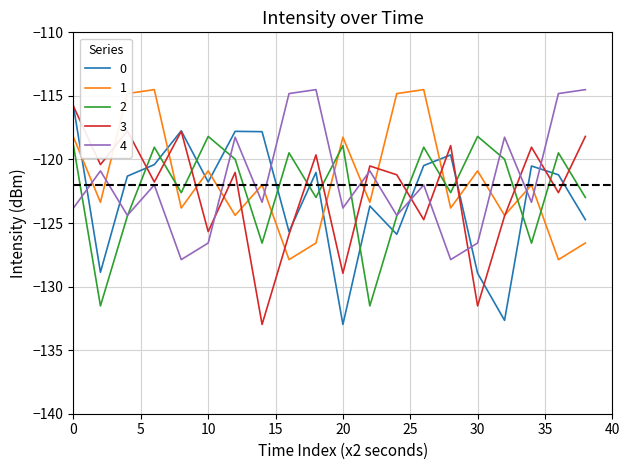

True or false: 4 and 0 intersect in this chart.

True